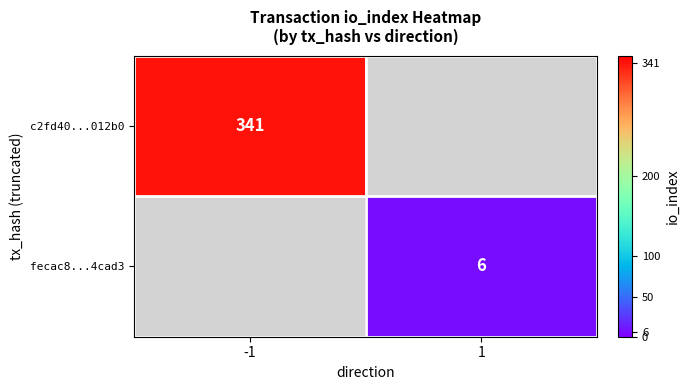

Is it true that fecac8...4cad3 equals 10 at 1?

False